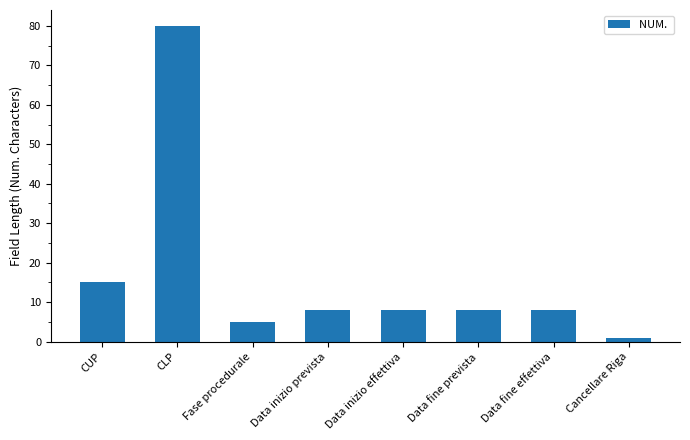

At which label is the value closest to 40?

CUP